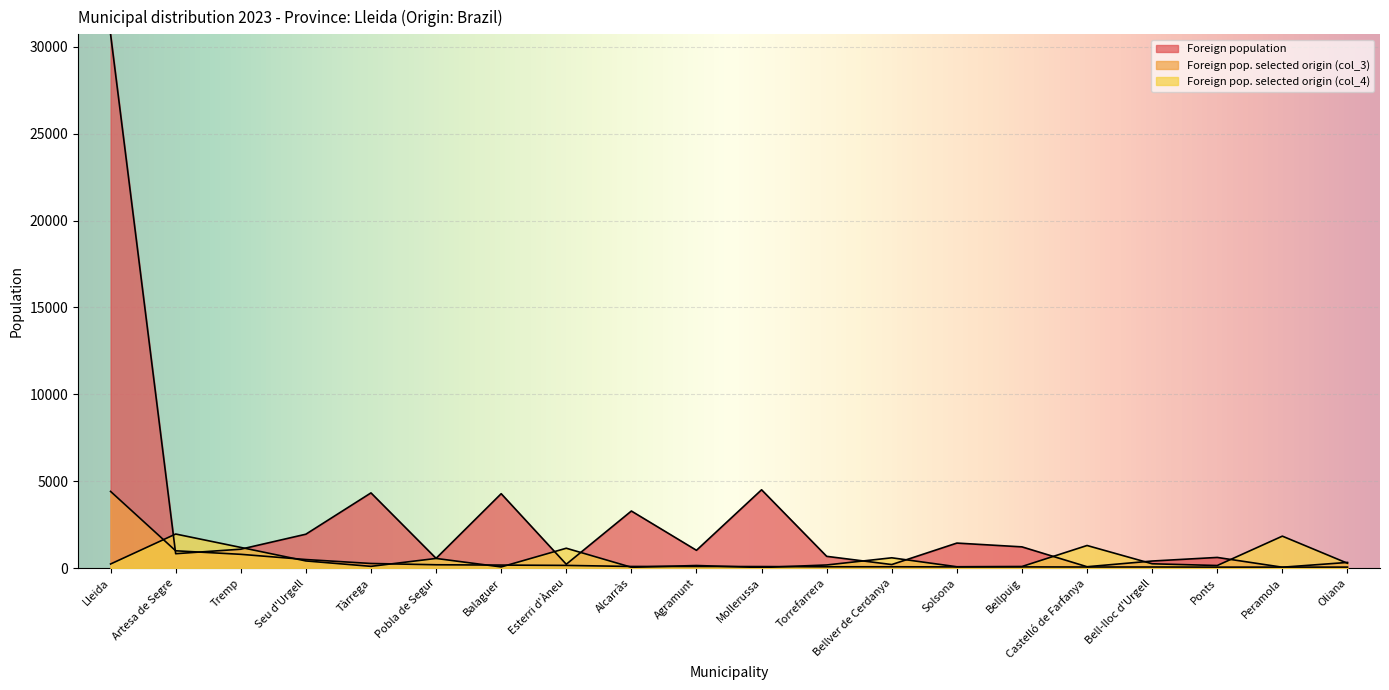

What is the sum of the Foreign pop. selected origin (col_4) values at Agramunt and Bellpuig?

237